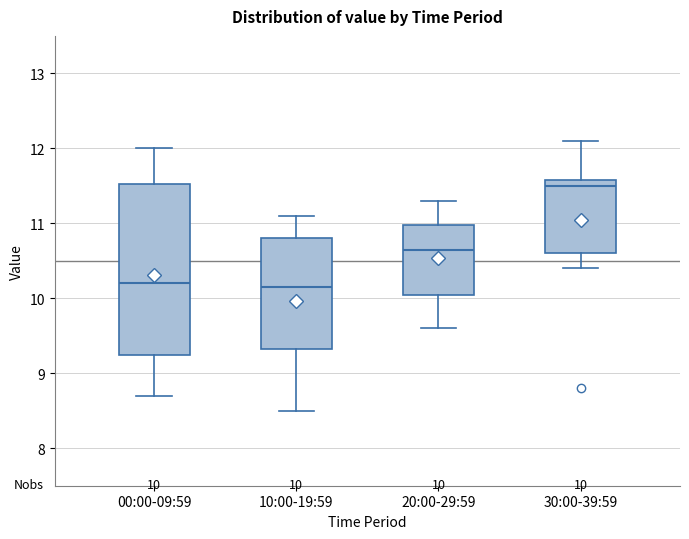

Which box is the tallest, from its lower edge to its upper edge?

00:00-09:59